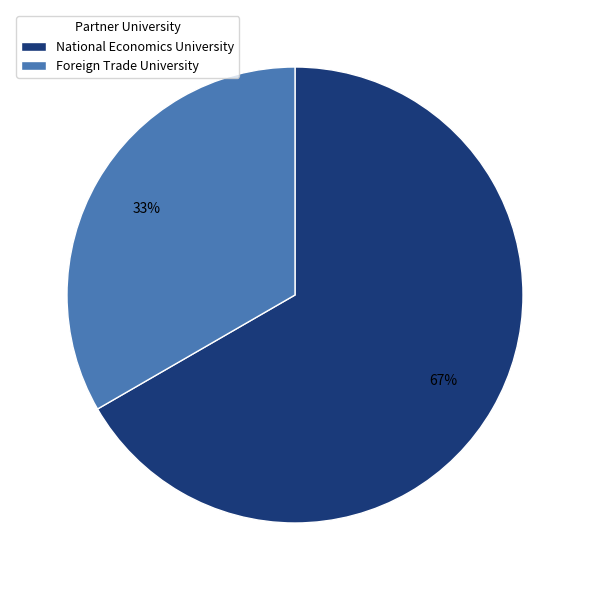

What is the smallest slice in the pie chart?

Foreign Trade University